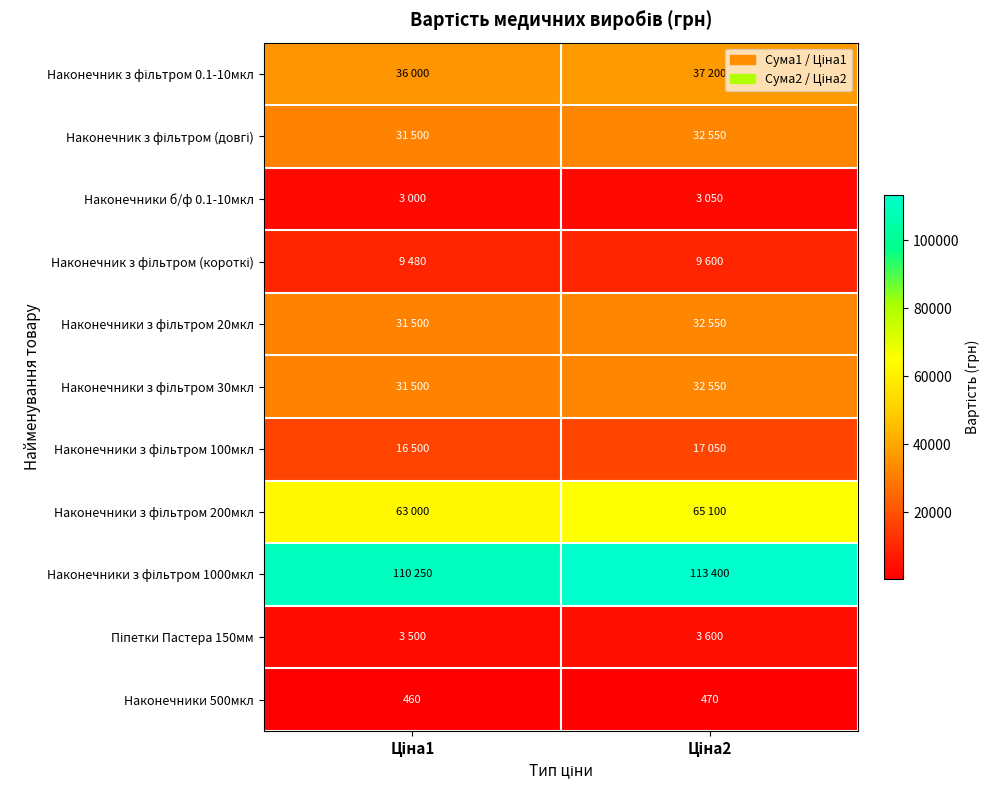

What is the sum of the Наконечник з фільтром (довгі) values at Ціна2 and Ціна1?

64050